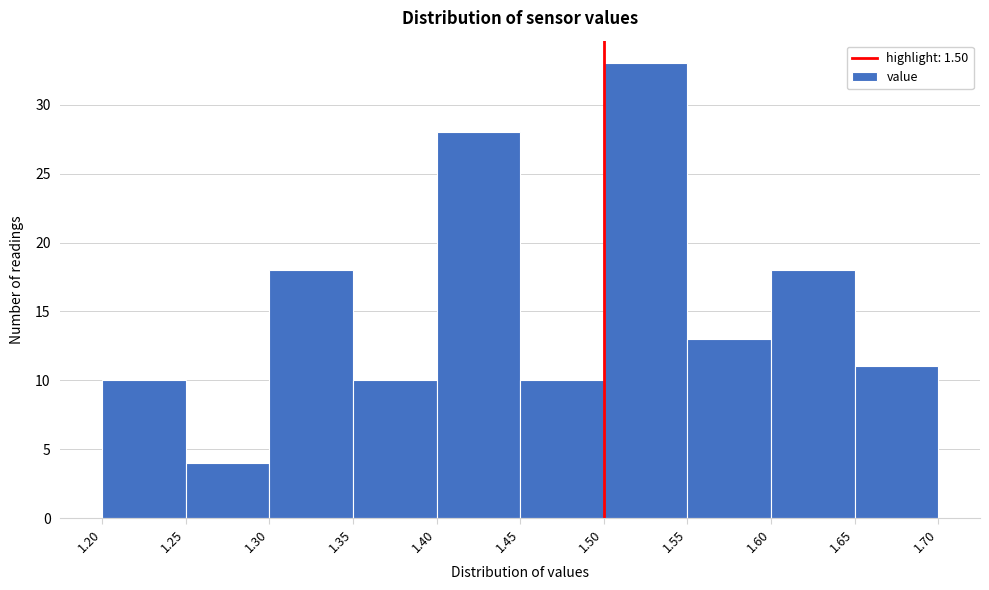

Reading left to right, transcribe this chart: for each bar, give the range it covers on the x-axis and its height. The values are not printed on the chart, so give them approximately, as read against the axis.

1.20 to 1.25: 10
1.25 to 1.30: 4
1.30 to 1.35: 18
1.35 to 1.40: 10
1.40 to 1.45: 28
1.45 to 1.50: 10
1.50 to 1.55: 33
1.55 to 1.60: 13
1.60 to 1.65: 18
1.65 to 1.70: 11